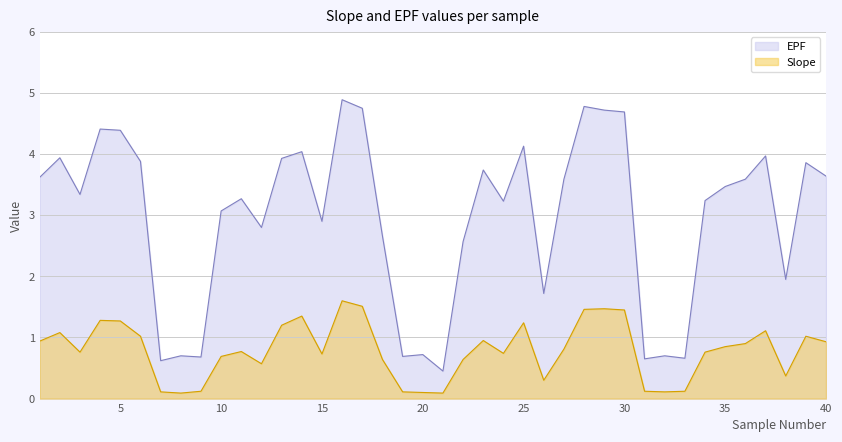

True or false: EPF and Slope intersect in this chart.

False